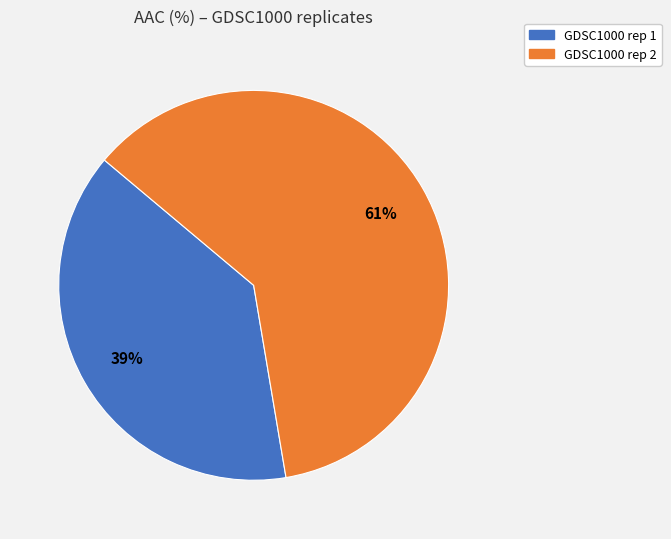

Rank the categories by value from highest to lowest.

GDSC1000 rep 2, GDSC1000 rep 1